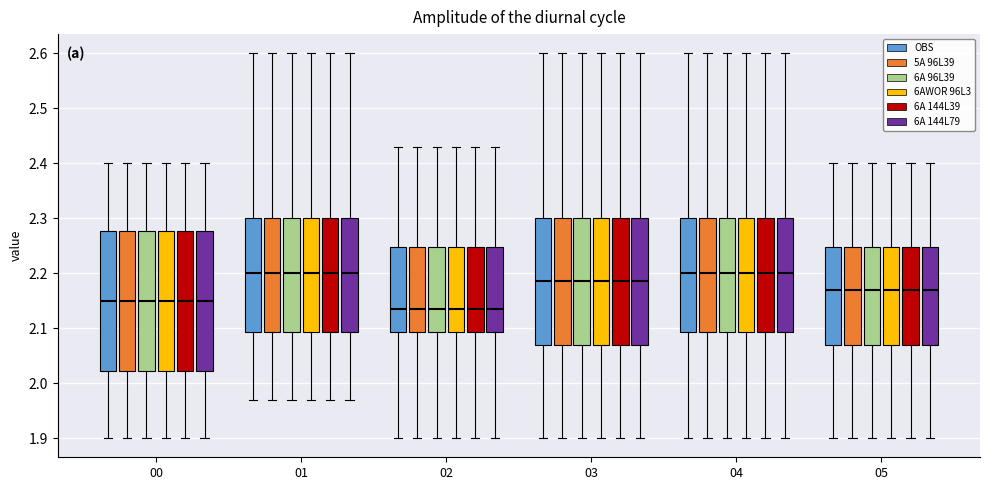

Where does the median line of the box for 02 (6A 96L39) sit on the y-axis? The values are not printed on the chart, so give them approximately, as read against the axis.

2.14